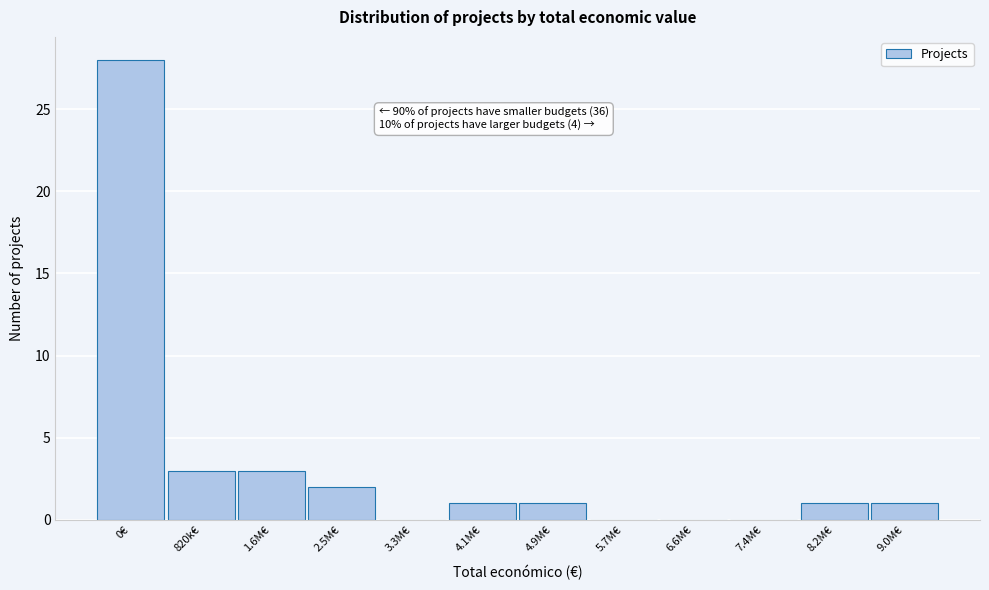

Reading left to right, transcribe all the data shown in this chart.

0€=28	820k€=3	1.6M€=3	2.5M€=2	3.3M€=0	4.1M€=1	4.9M€=1	5.7M€=0	6.6M€=0	7.4M€=0	8.2M€=1	9.0M€=1